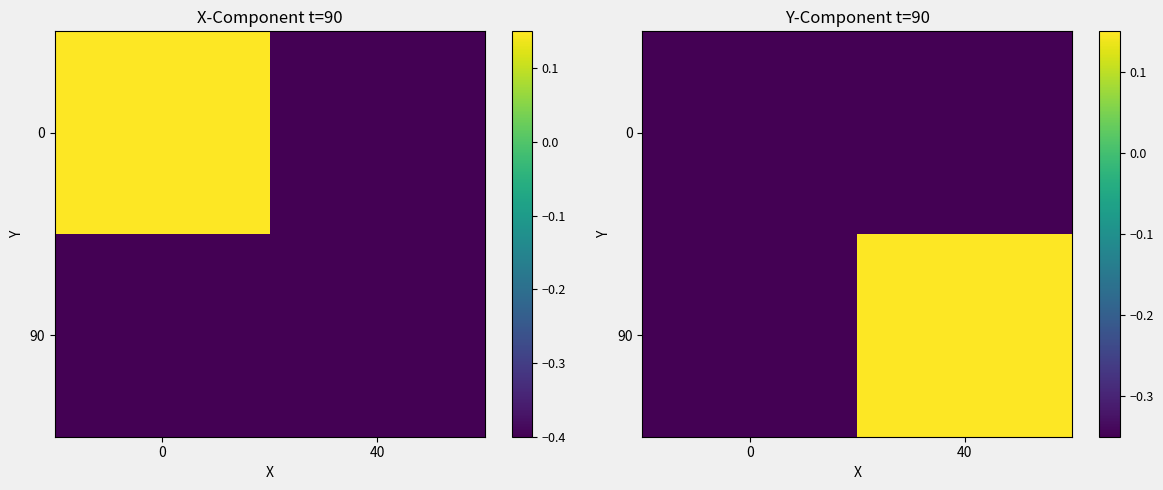

True or false: 90 has a value of 0.1 at 40.

False